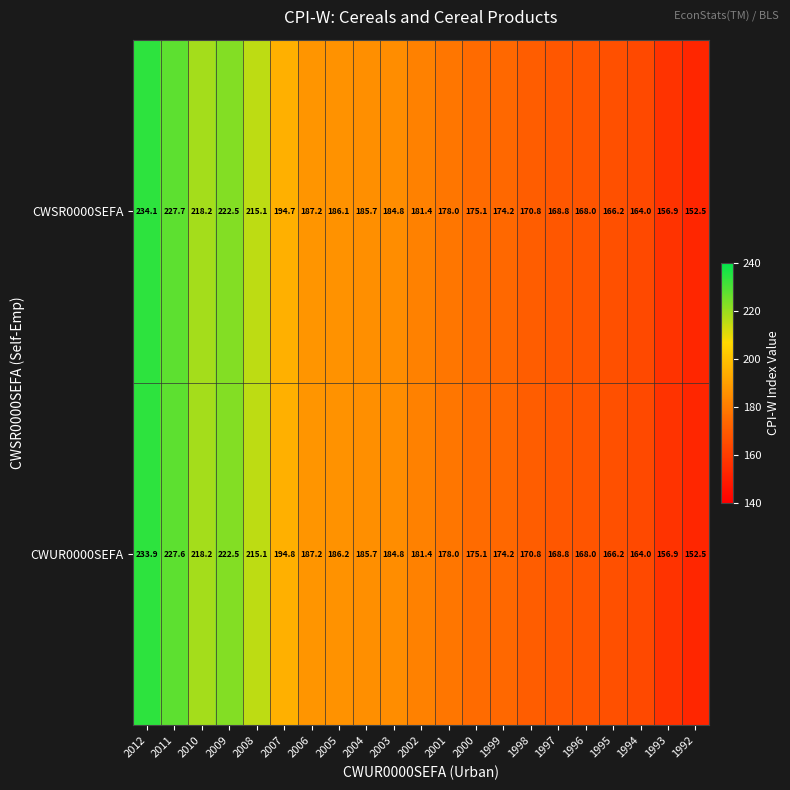

The value of CWSR0000SEFA at 1999 is 61.2. True or false?

False